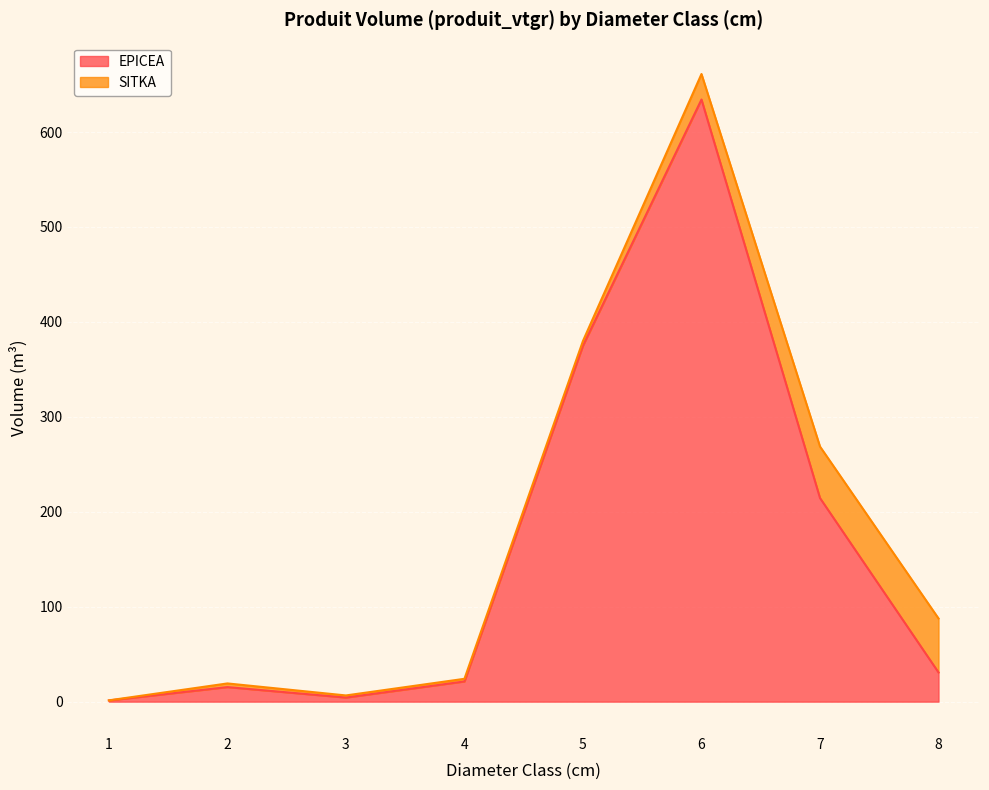

List the labels in order of value, smallest first.

1, 3, 2, 4, 8, 7, 5, 6